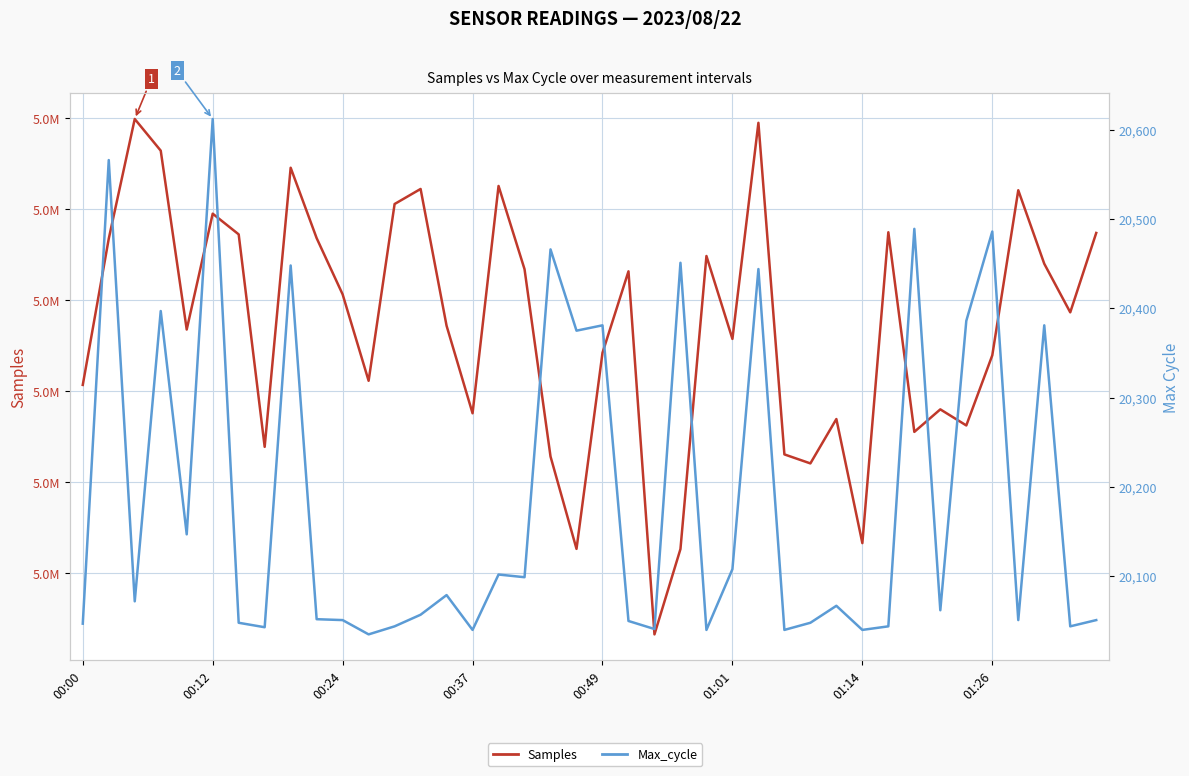

Rank the series by their maximum value, from highest to lowest.

Samples, Max_cycle